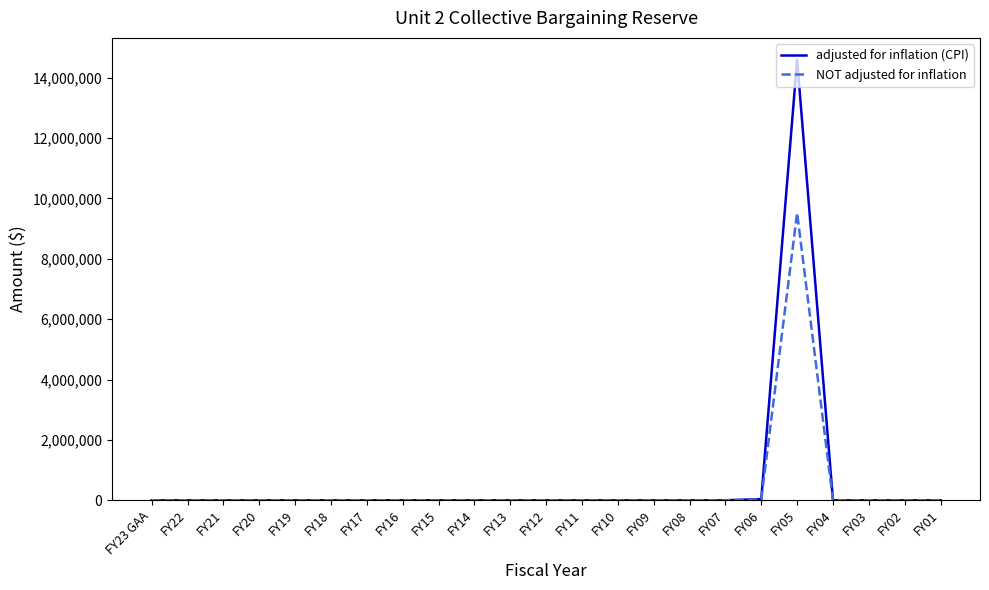

Which series has the largest total across all categories?

adjusted for inflation (CPI)